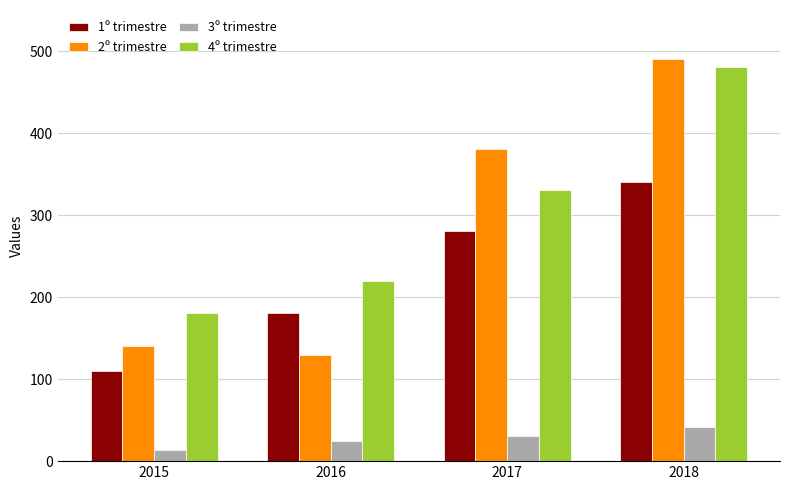

Where is 4º trimestre nearest to the value 330?

2017